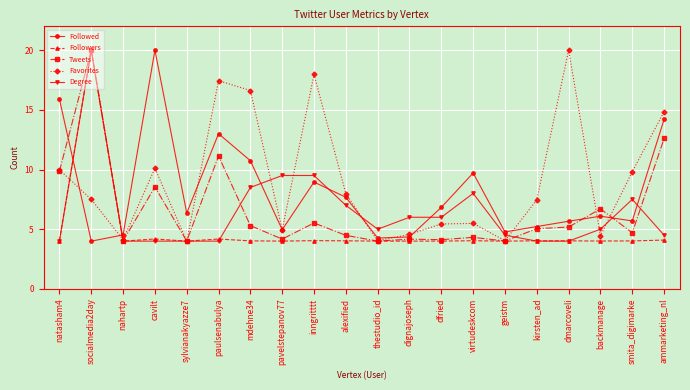

What is the sum of the Degree values at cavilt and kirsten_ad?

8.0